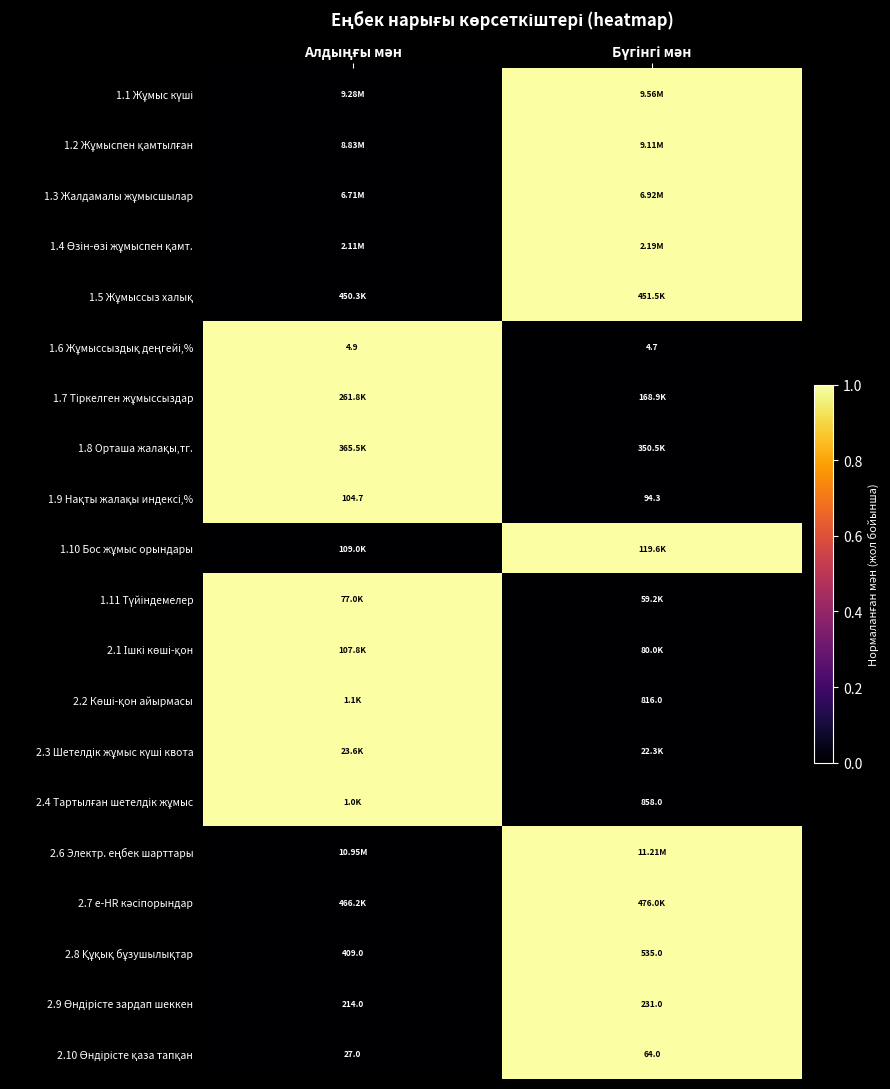

At which label is 1.1 Жұмыс күші closest to 0?

Алдыңғы мән